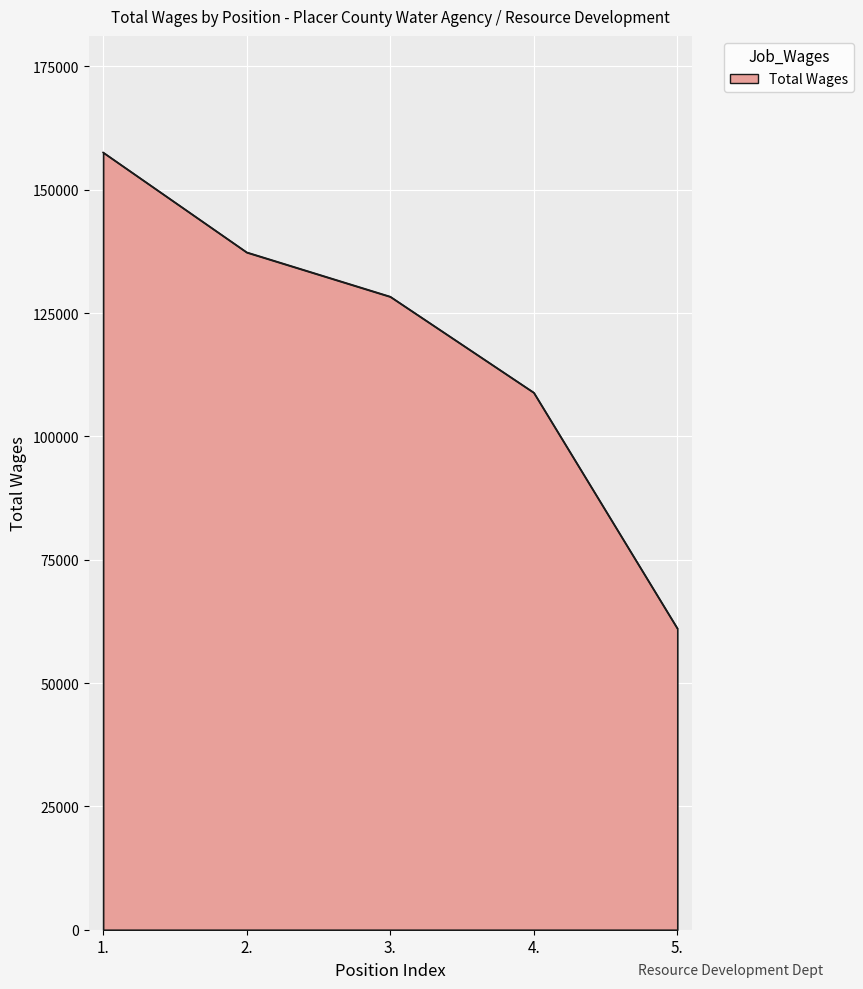

What is the average value?

118628